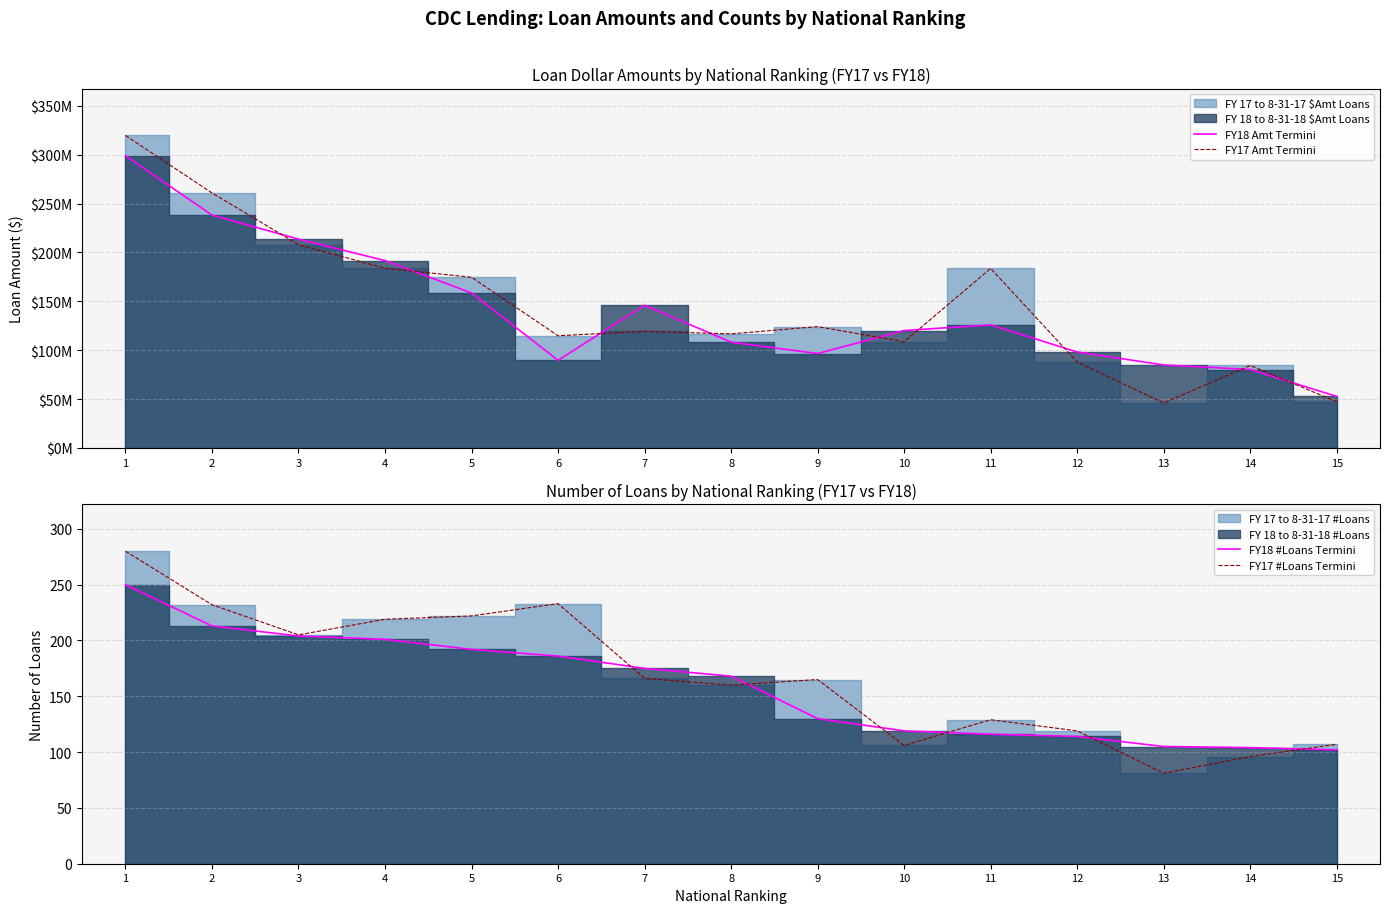

What is the greatest value displayed?

319681000